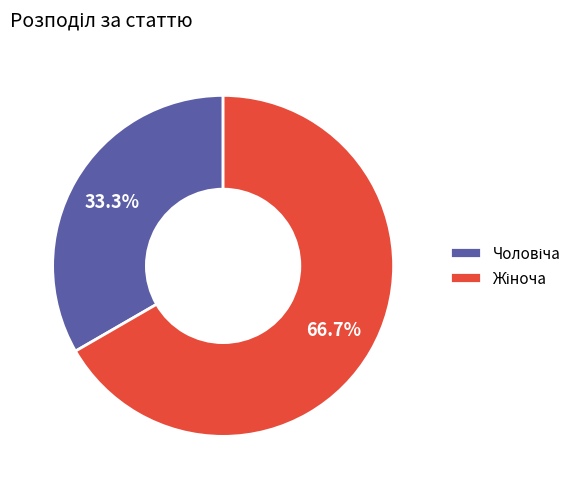

Is there a majority slice in this chart?

Yes